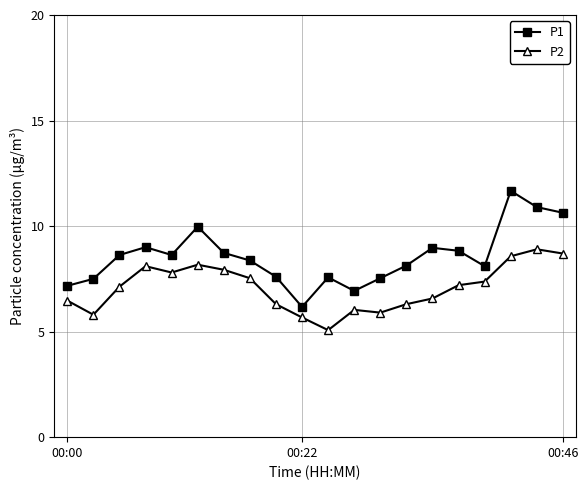

True or false: P1 has more than 0 interior local peaks.

True